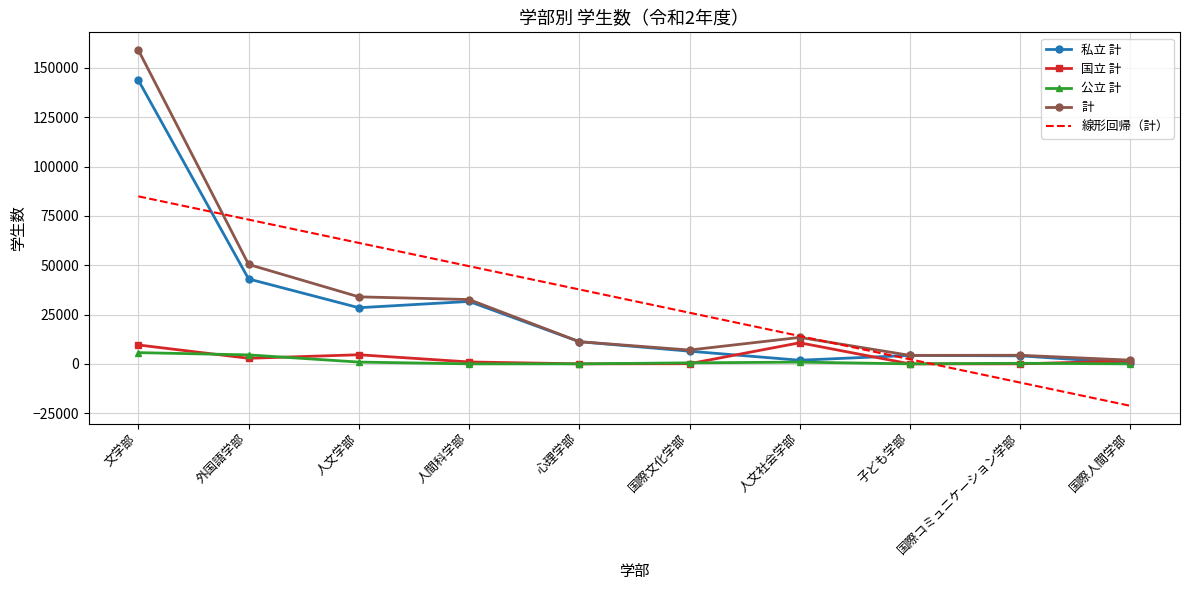

Rank the series by their maximum value, from lowest to highest.

公立 計, 国立 計, 線形回帰（計）, 私立 計, 計